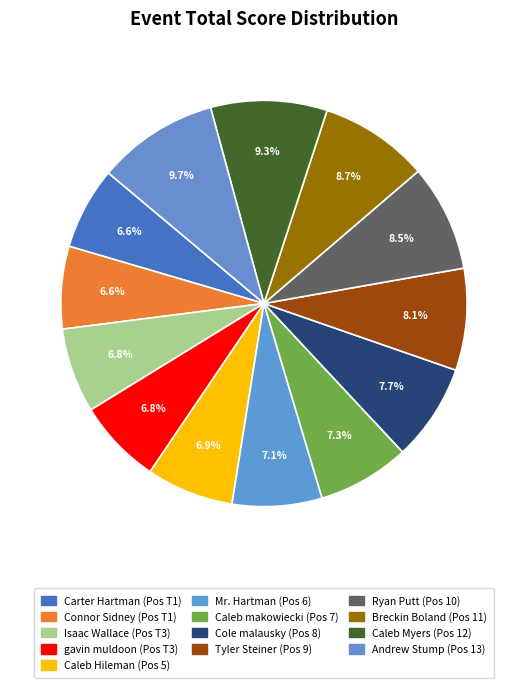

To the nearest percent, what percentage of the pie is Caleb makowiecki?

7%